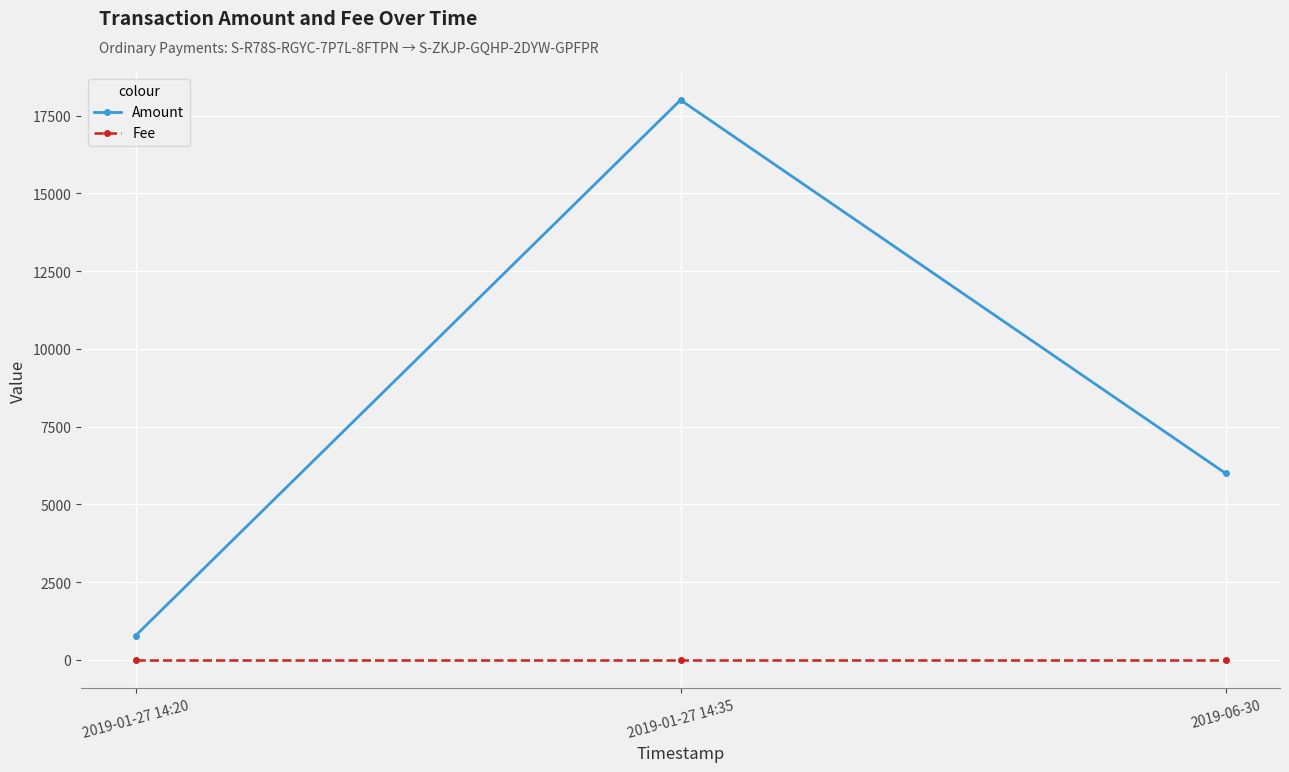

List the series in order of their overall mean, highest first.

Amount, Fee